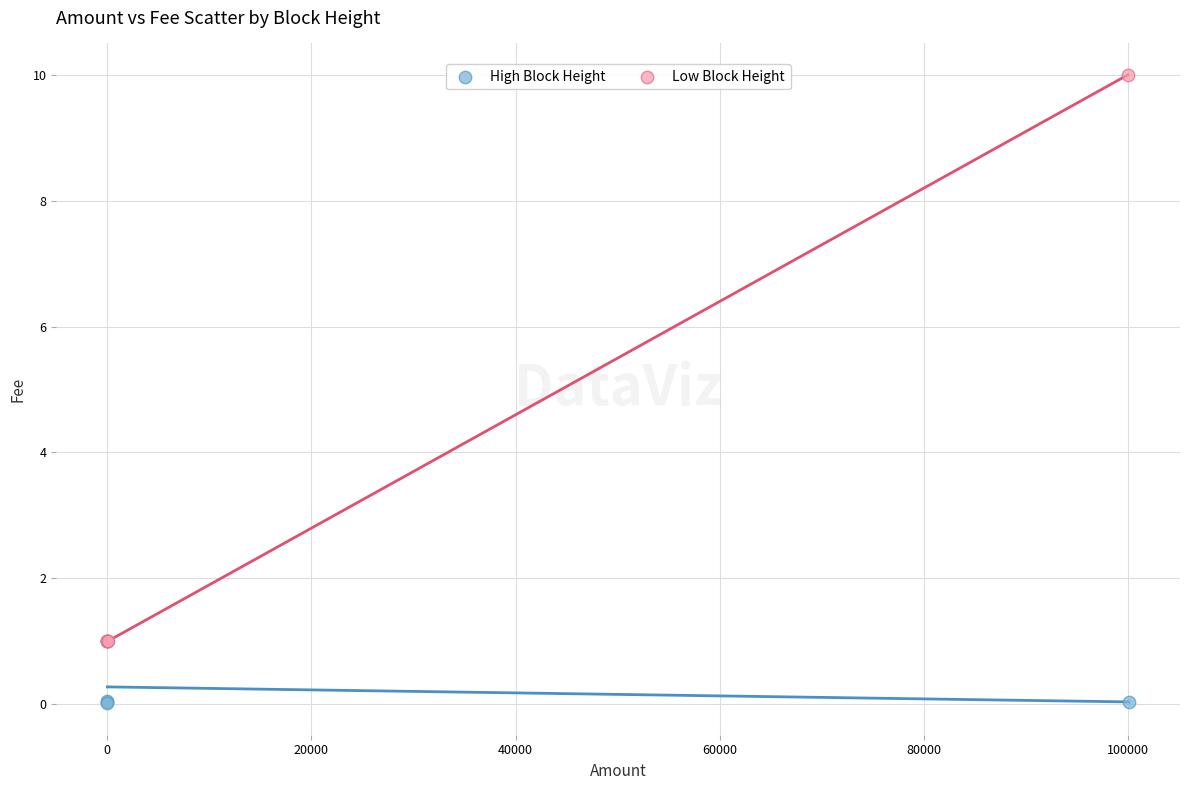

Which series has the largest Y range (max minus min)?

Low Block Height